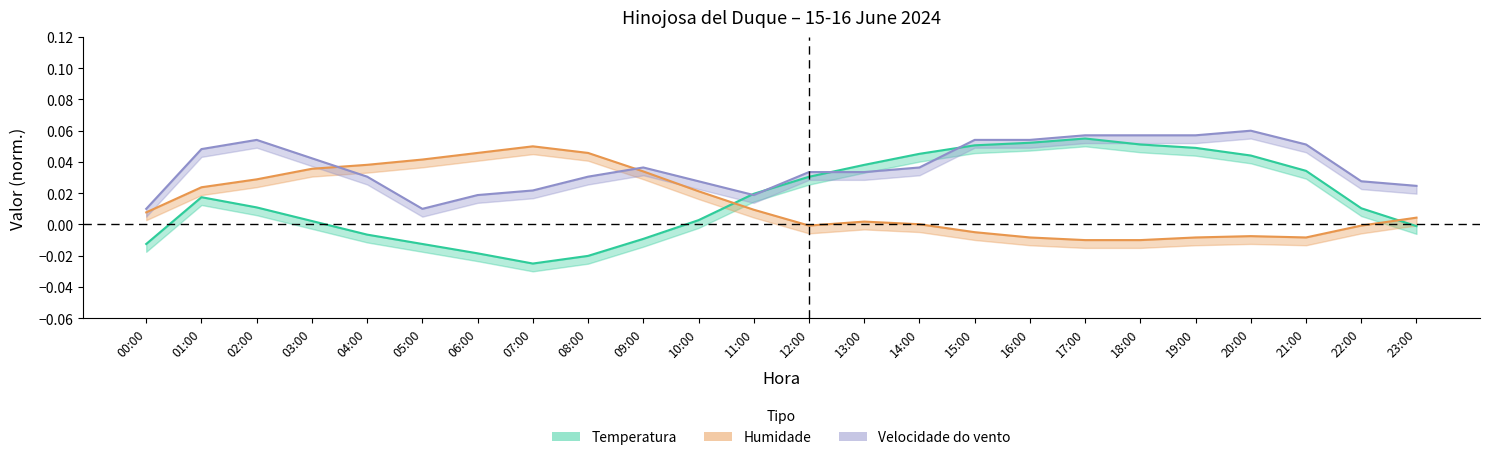

Reading left to right, transcribe all the data shown in this chart.

Temperatura: 00:00=-0.0	01:00=0.0	02:00=0.0	03:00=0.0	04:00=-0.0	05:00=-0.0	06:00=-0.0	07:00=-0.0	08:00=-0.0	09:00=-0.0	10:00=0.0	11:00=0.0	12:00=0.0	13:00=0.0	14:00=0.0	15:00=0.1	16:00=0.1	17:00=0.1	18:00=0.1	19:00=0.0	20:00=0.0	21:00=0.0	22:00=0.0	23:00=-0.0
Humidade: 00:00=0.0	01:00=0.0	02:00=0.0	03:00=0.0	04:00=0.0	05:00=0.0	06:00=0.0	07:00=0.0	08:00=0.0	09:00=0.0	10:00=0.0	11:00=0.0	12:00=-0.0	13:00=0.0	14:00=0.0	15:00=-0.0	16:00=-0.0	17:00=-0.0	18:00=-0.0	19:00=-0.0	20:00=-0.0	21:00=-0.0	22:00=-0.0	23:00=0.0
Velocidade do vento: 00:00=0.0	01:00=0.0	02:00=0.1	03:00=0.0	04:00=0.0	05:00=0.0	06:00=0.0	07:00=0.0	08:00=0.0	09:00=0.0	10:00=0.0	11:00=0.0	12:00=0.0	13:00=0.0	14:00=0.0	15:00=0.1	16:00=0.1	17:00=0.1	18:00=0.1	19:00=0.1	20:00=0.1	21:00=0.1	22:00=0.0	23:00=0.0